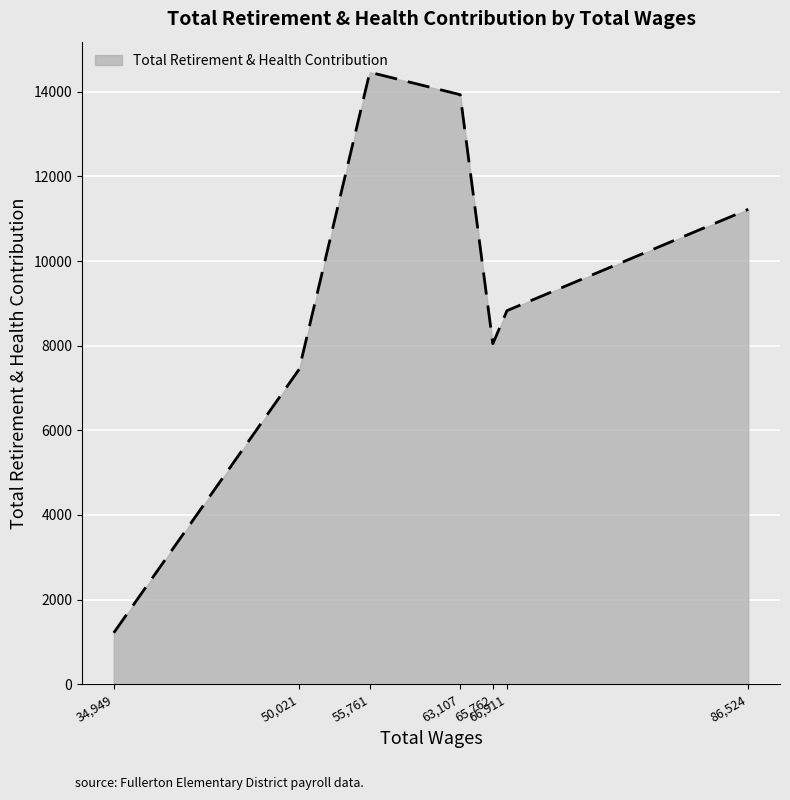

What value does the data have at 34,949?

1214